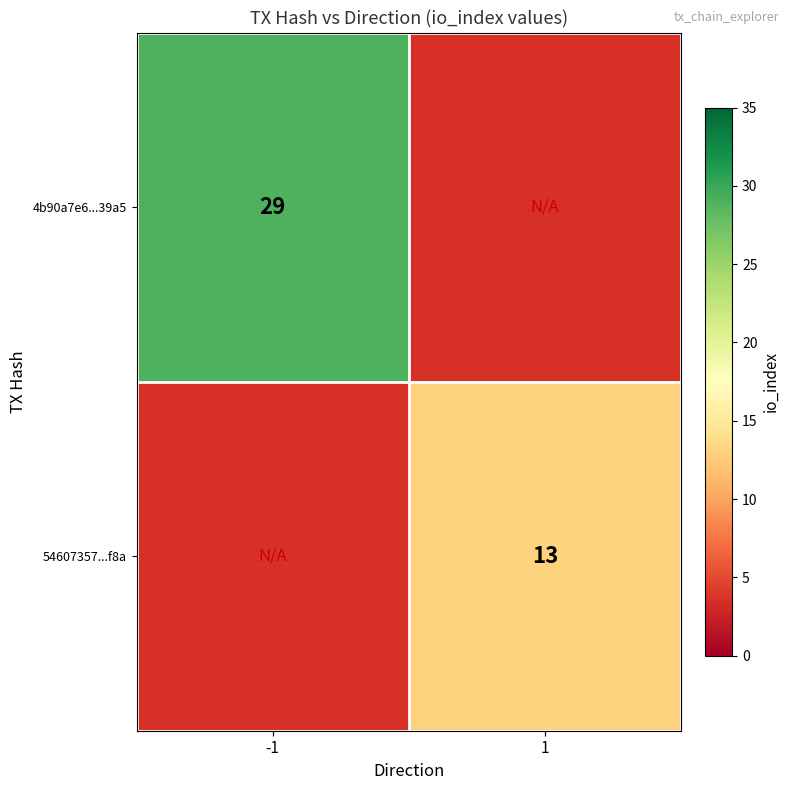

The 4b90a7e6...39a5 series shows 15 at -1. True or false?

False